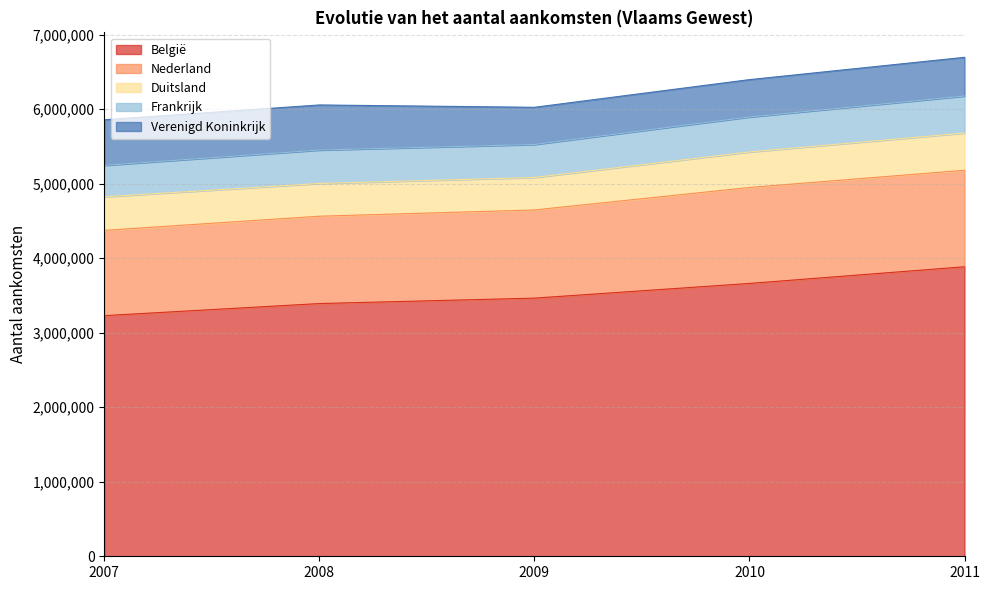

What are all the series names shown in the legend?

België, Nederland, Duitsland, Frankrijk, Verenigd Koninkrijk